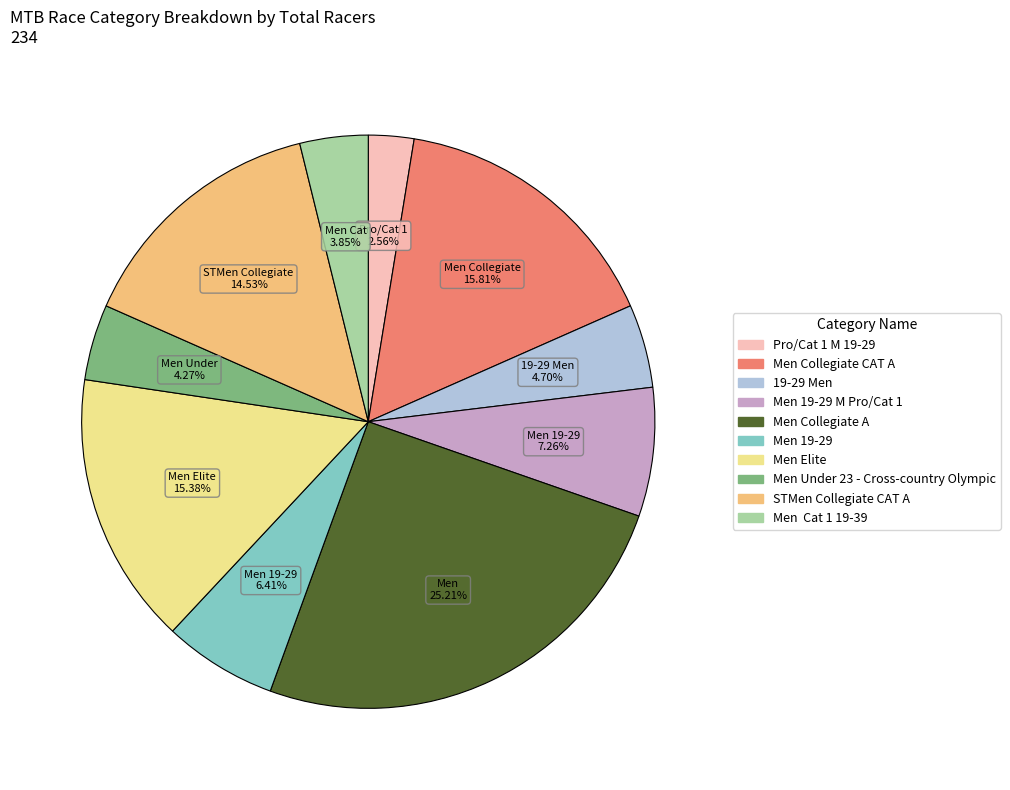

How many slices are in this pie chart?

10